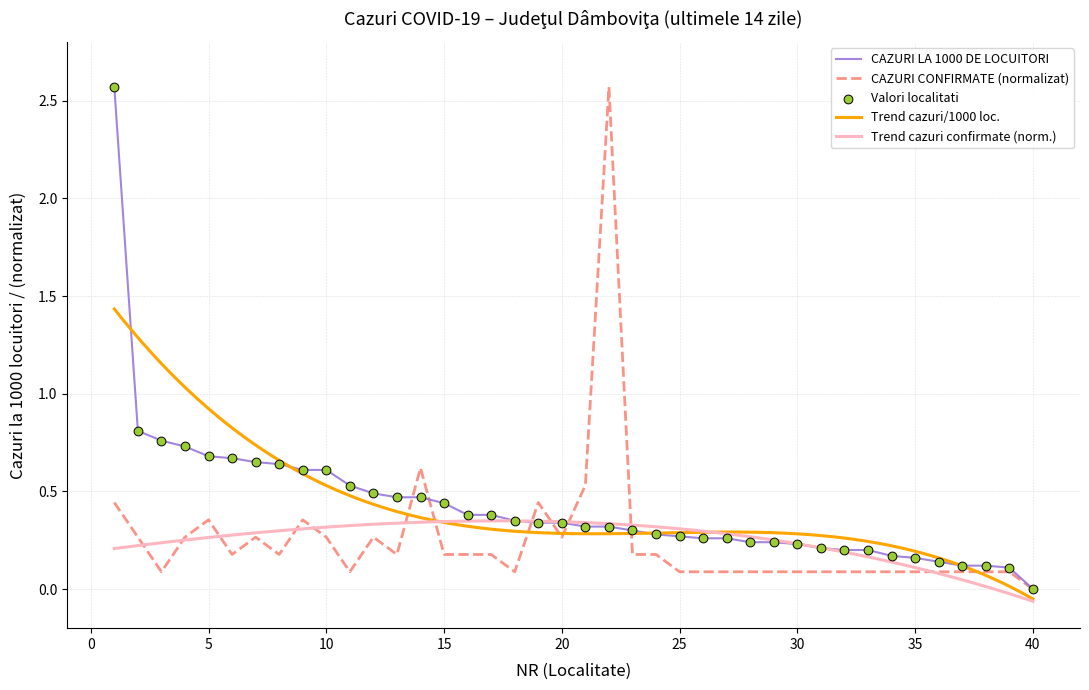

Is the value of CAZURI LA 1000 DE LOCUITORI at 27 greater than the value of CAZURI CONFIRMATE IN ULTIMELE 14 ZILE at 40?

Yes